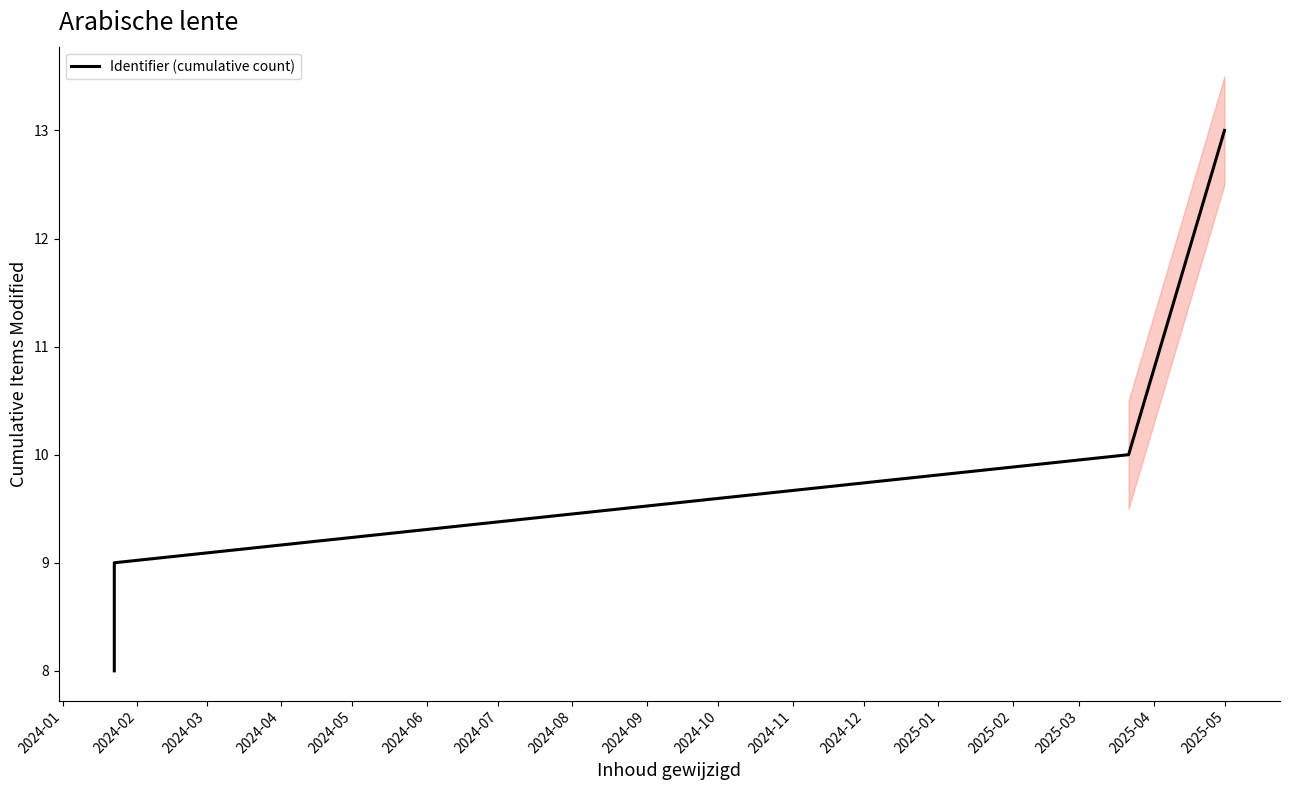

How many lines are shown in the chart?

1